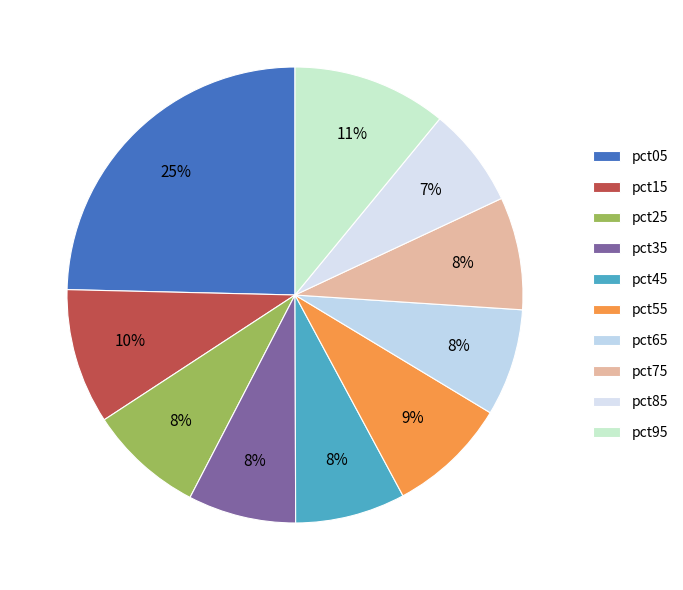

Combined, what portion of the pie is pct35 and pct65?

15.3%